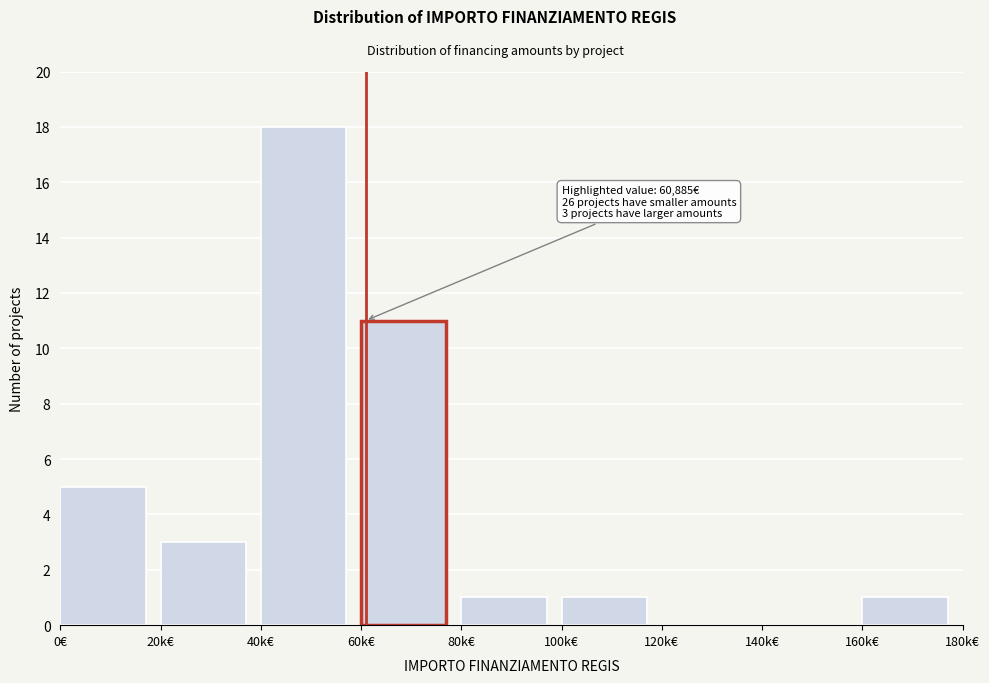

Reading left to right, list all the values displayed in this chart.

0€=5	20k€=3	40k€=18	60k€=11	80k€=1	100k€=1	120k€=0	140k€=0	160k€=1